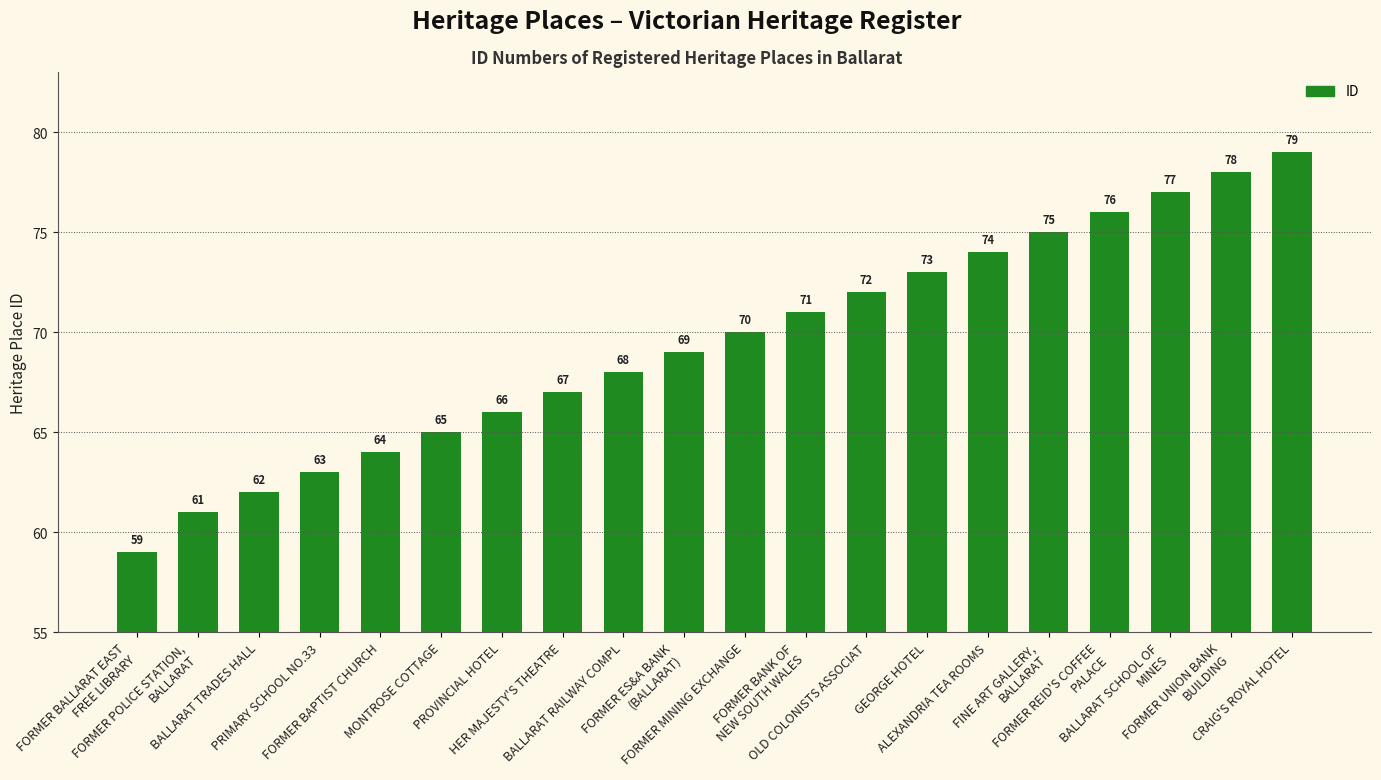

What is the label of the 20th bar from the left?

CRAIG'S ROYAL HOTEL